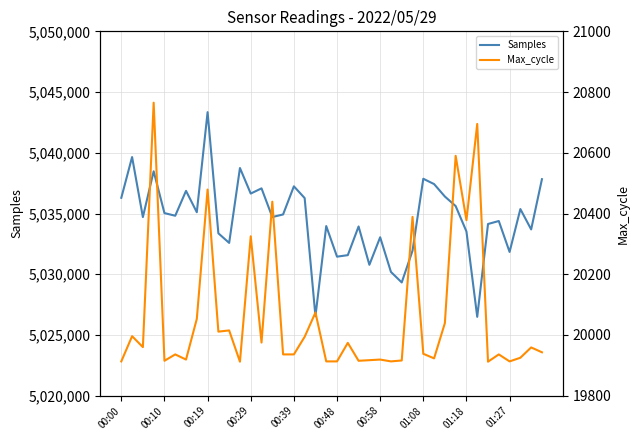

True or false: Max_cycle has more than 2 points higher than both neighbors.

True